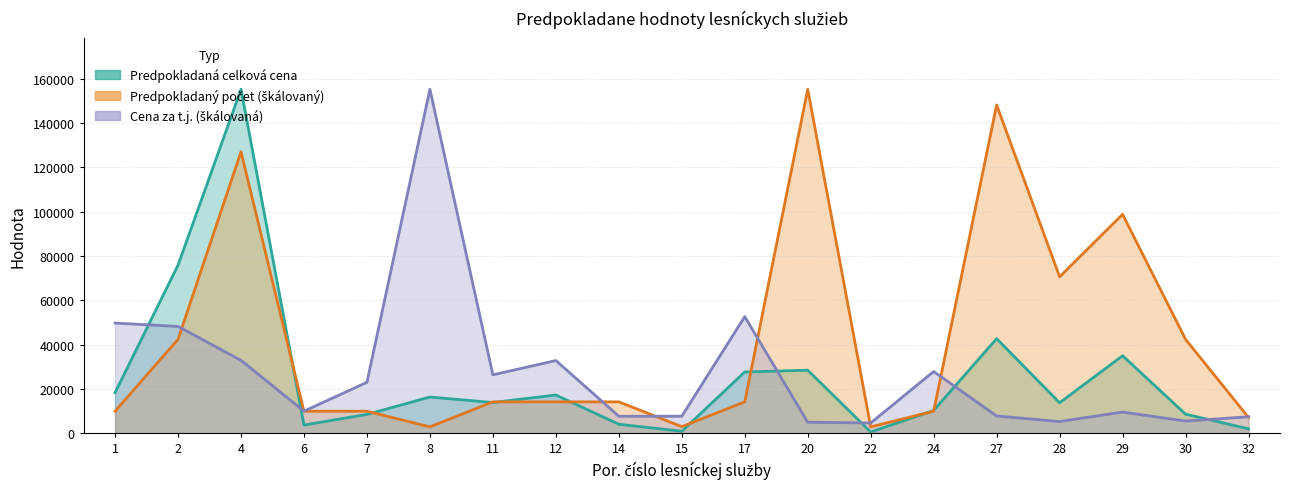

What is the difference between the highest and lowest values at 24?

17933.0